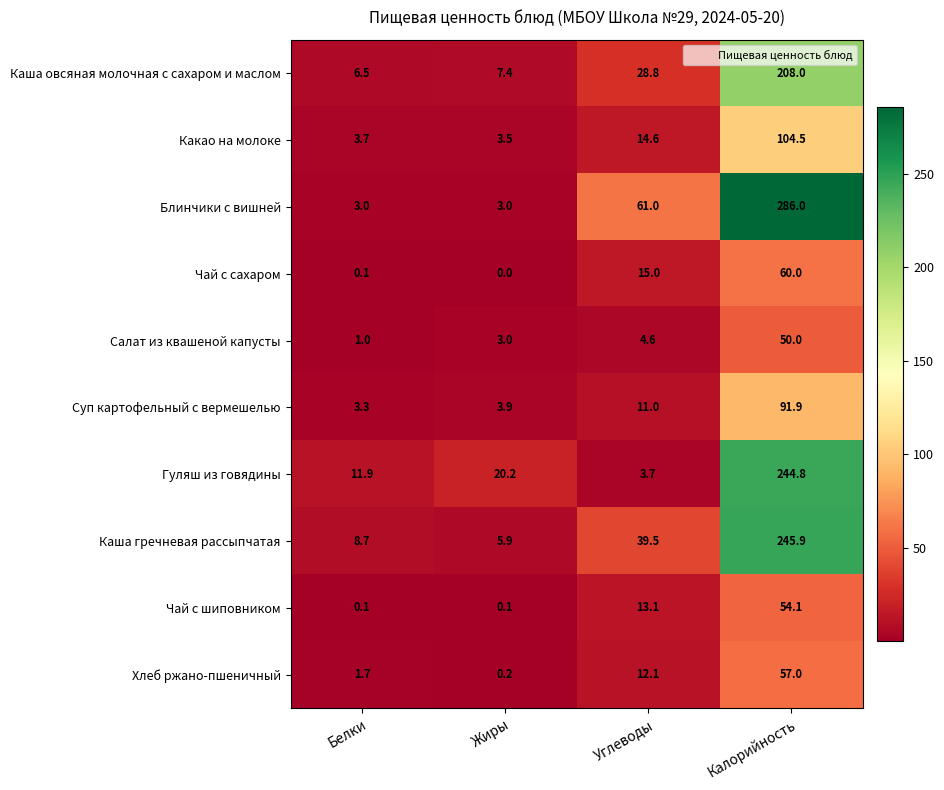

List the series in order of their peak value, highest first.

Блинчики с вишней, Каша гречневая рассыпчатая, Гуляш из говядины, Каша овсяная молочная с сахаром и маслом, Какао на молоке, Суп картофельный с вермешелью, Чай с сахаром, Хлеб ржано-пшеничный, Чай с шиповником, Салат из квашеной капусты